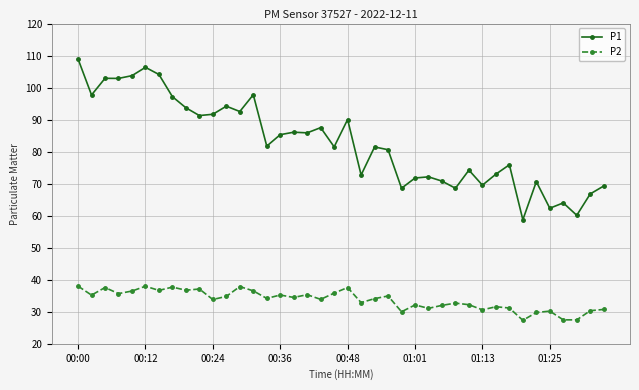

What is the difference between the second highest and second lowest values in the P1 series?

46.2